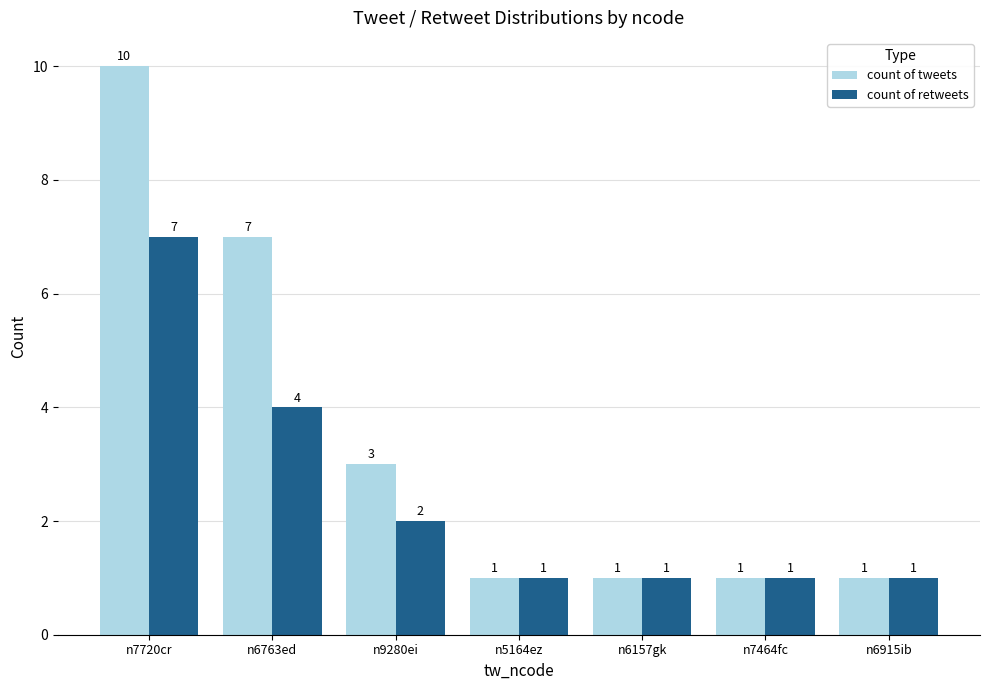

Reading left to right, transcribe all the data shown in this chart.

count of tweets: n7720cr=10	n6763ed=7	n9280ei=3	n5164ez=1	n6157gk=1	n7464fc=1	n6915ib=1
count of retweets: n7720cr=7	n6763ed=4	n9280ei=2	n5164ez=1	n6157gk=1	n7464fc=1	n6915ib=1